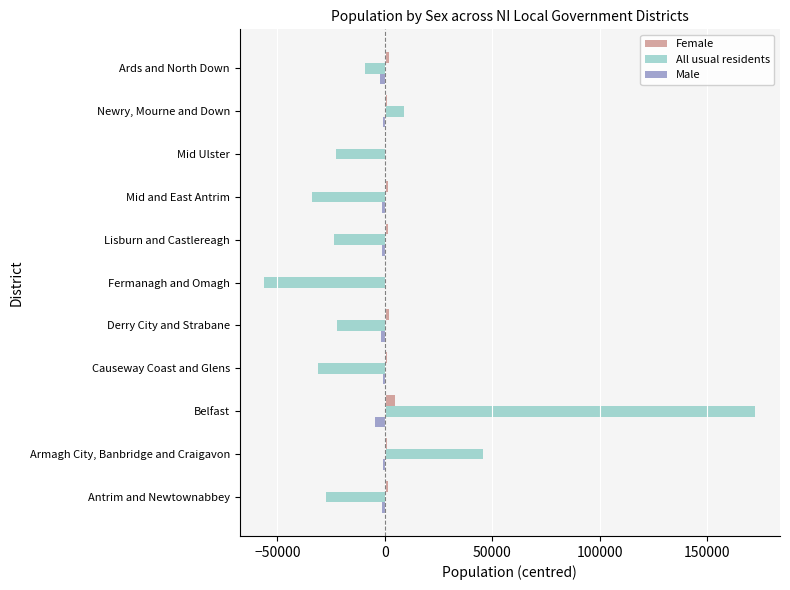

True or false: All usual residents has a value of -23906.9 at Lisburn and Castlereagh.

True